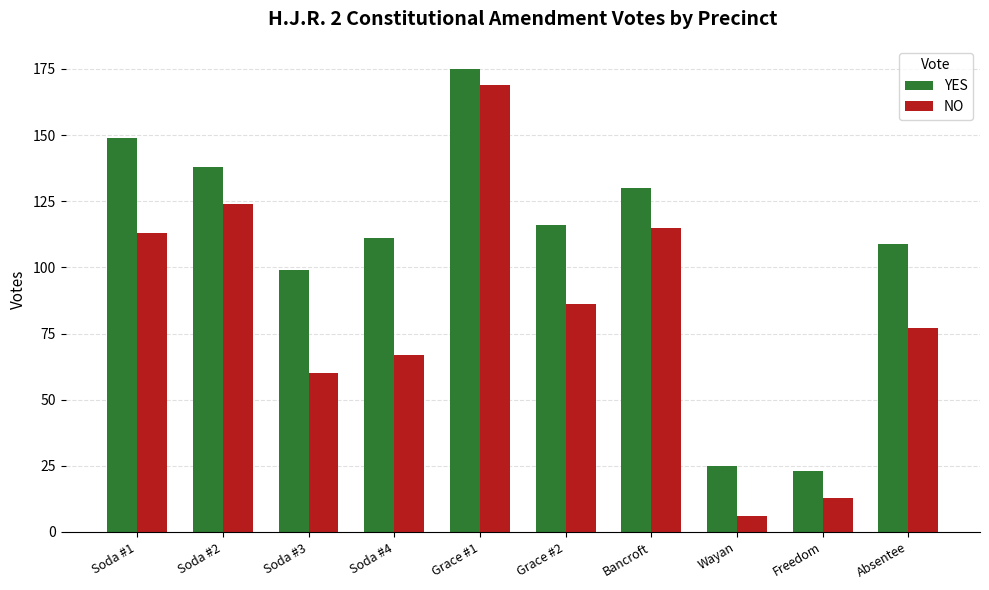

How many distinct data groups are displayed?

2